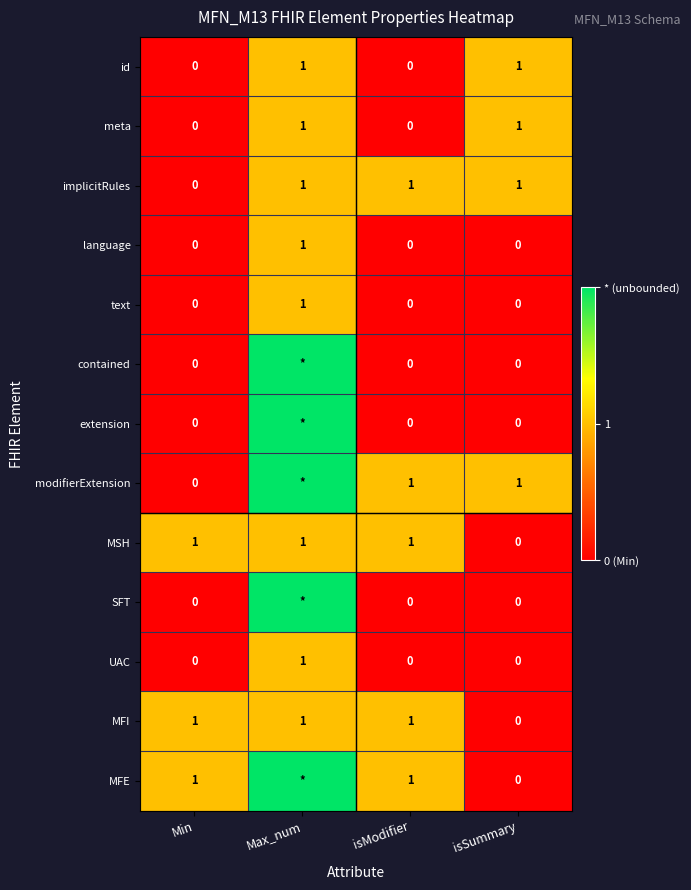

Which label corresponds to the largest value in the chart?

Max_num